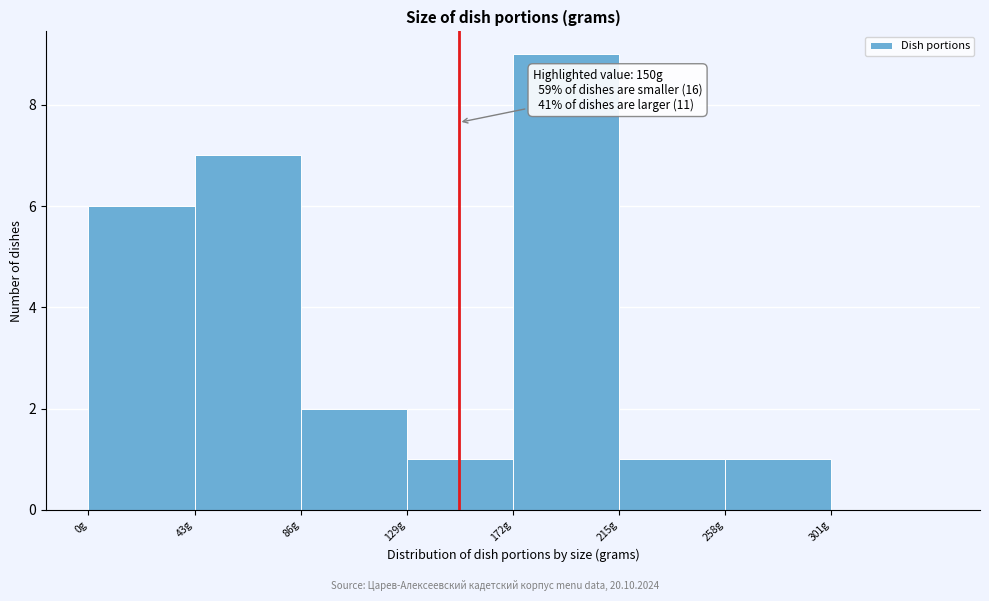

Over which range of the x-axis is the bar tallest?

172 to 215